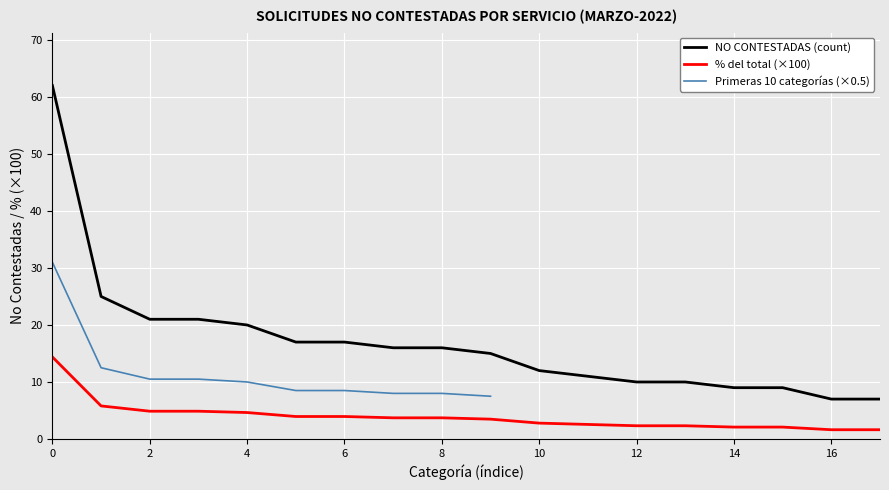

Is it true that % del total (×100) equals 2.0 at 4?

False